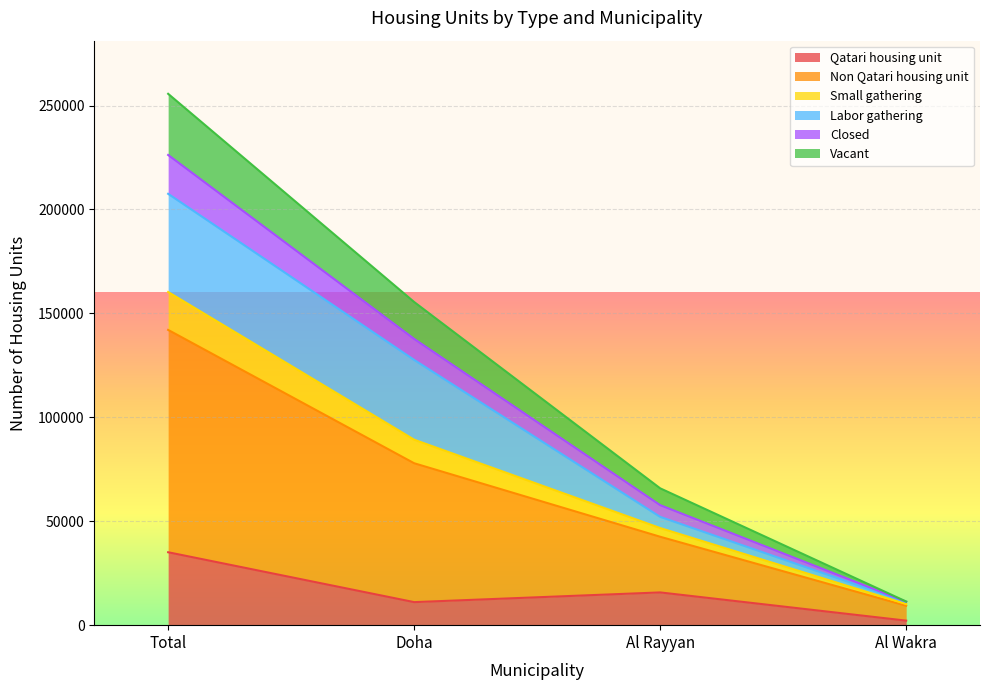

Where is Qatari housing unit nearest to the value 18628?

Al Rayyan